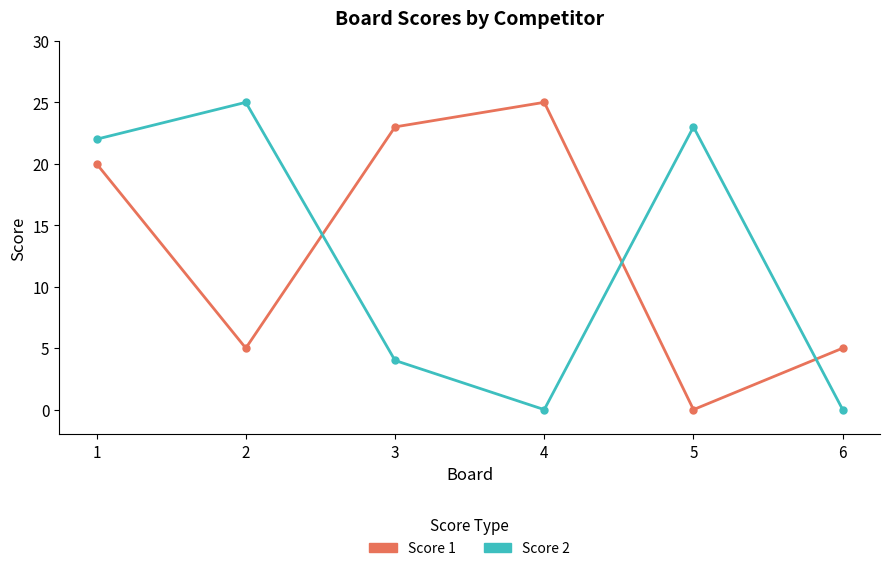

At 4, list the series in order from smallest to largest.

Score 2, Score 1